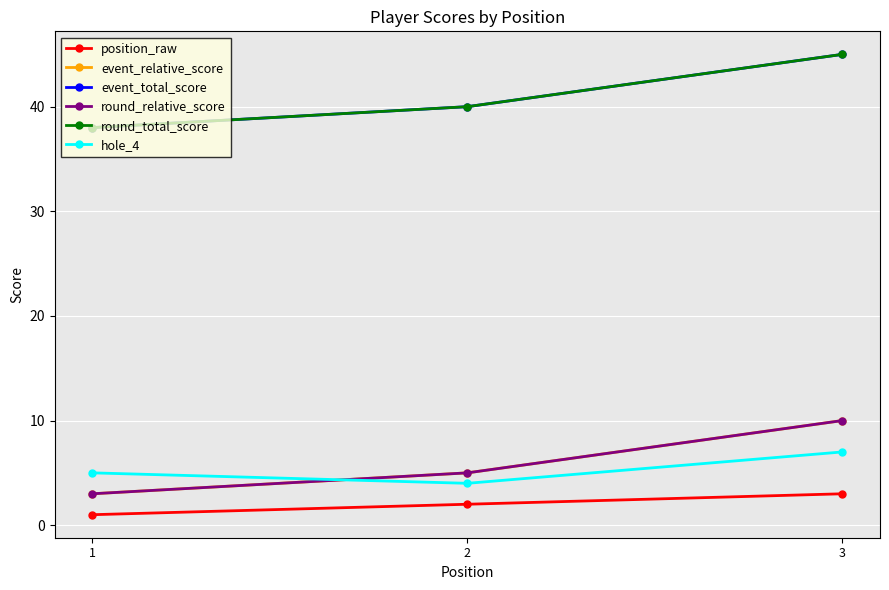

At which label does round_relative_score reach its peak?

3